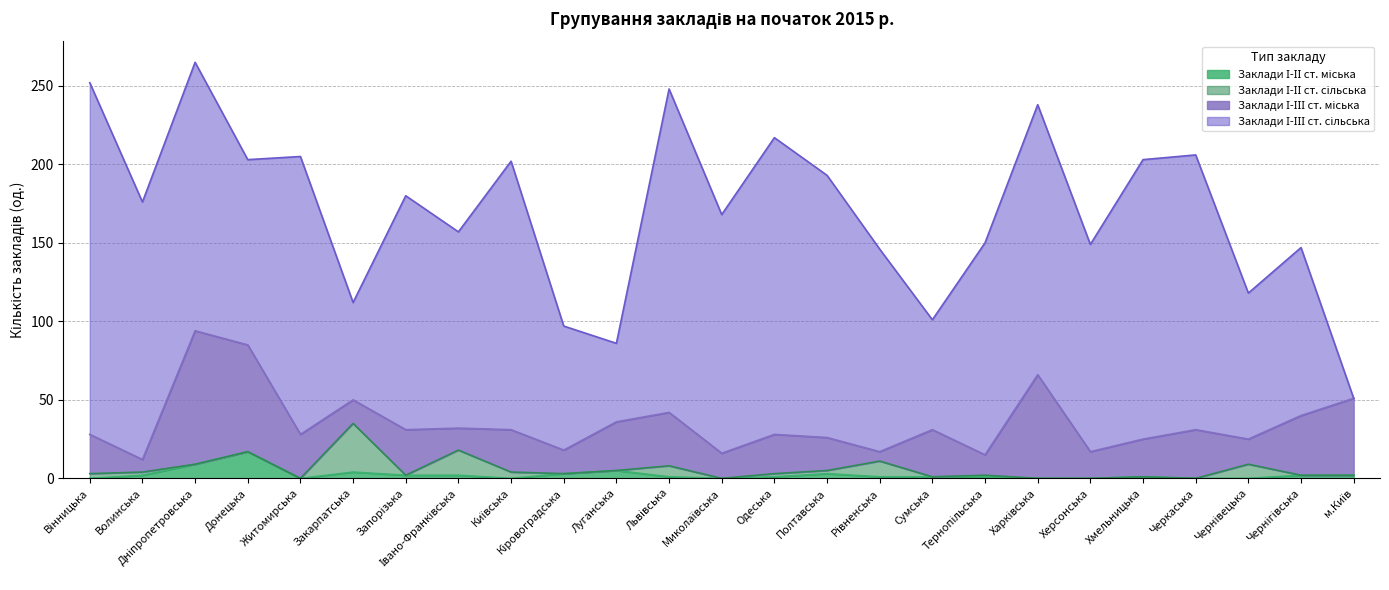

The Заклади І-ІІ ст. міська series shows 4 at Закарпатська. True or false?

True